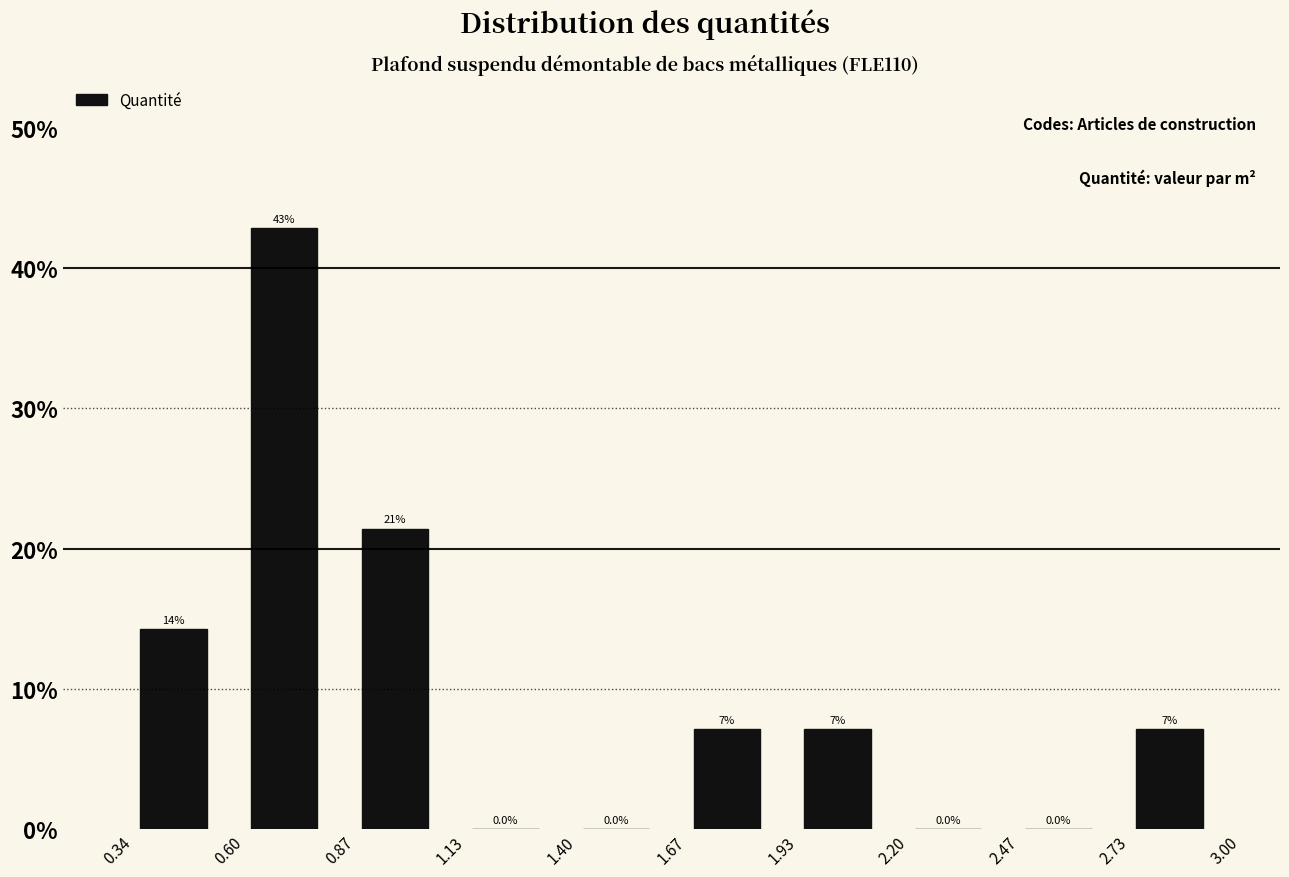

Over which range of the x-axis is the bar tallest?

0.60 to 0.87